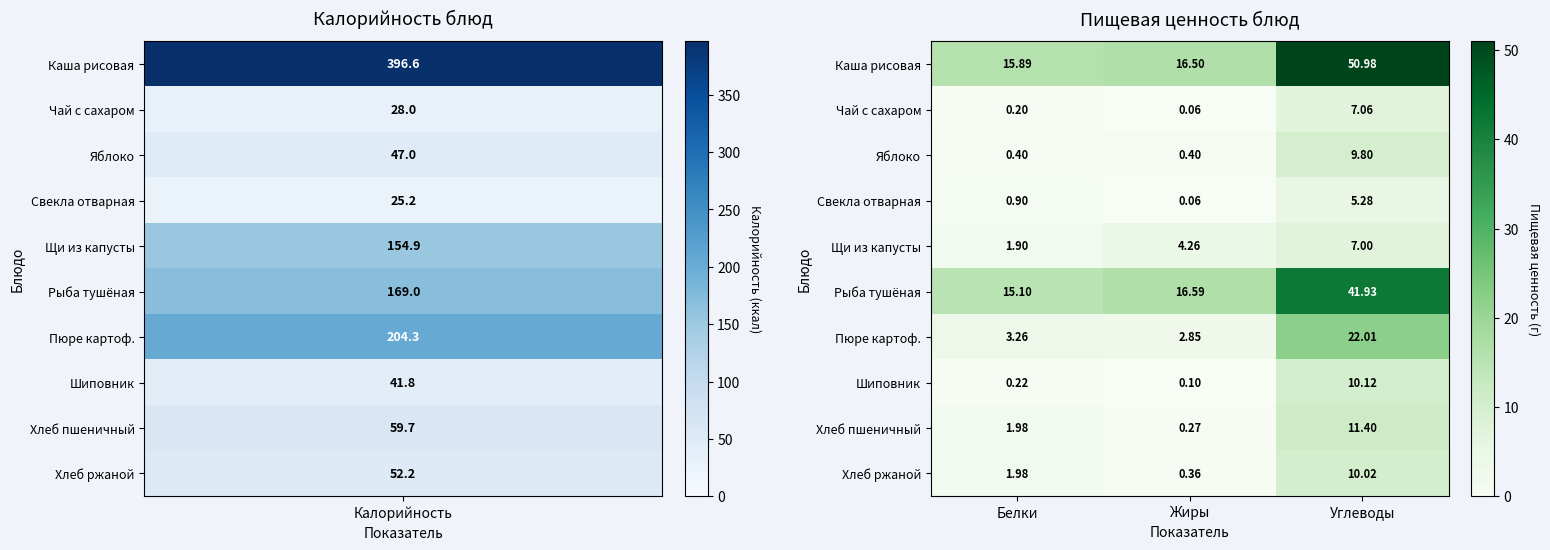

Rank the categories by Хлеб ржаной value from highest to lowest.

Углеводы, Белки, Жиры